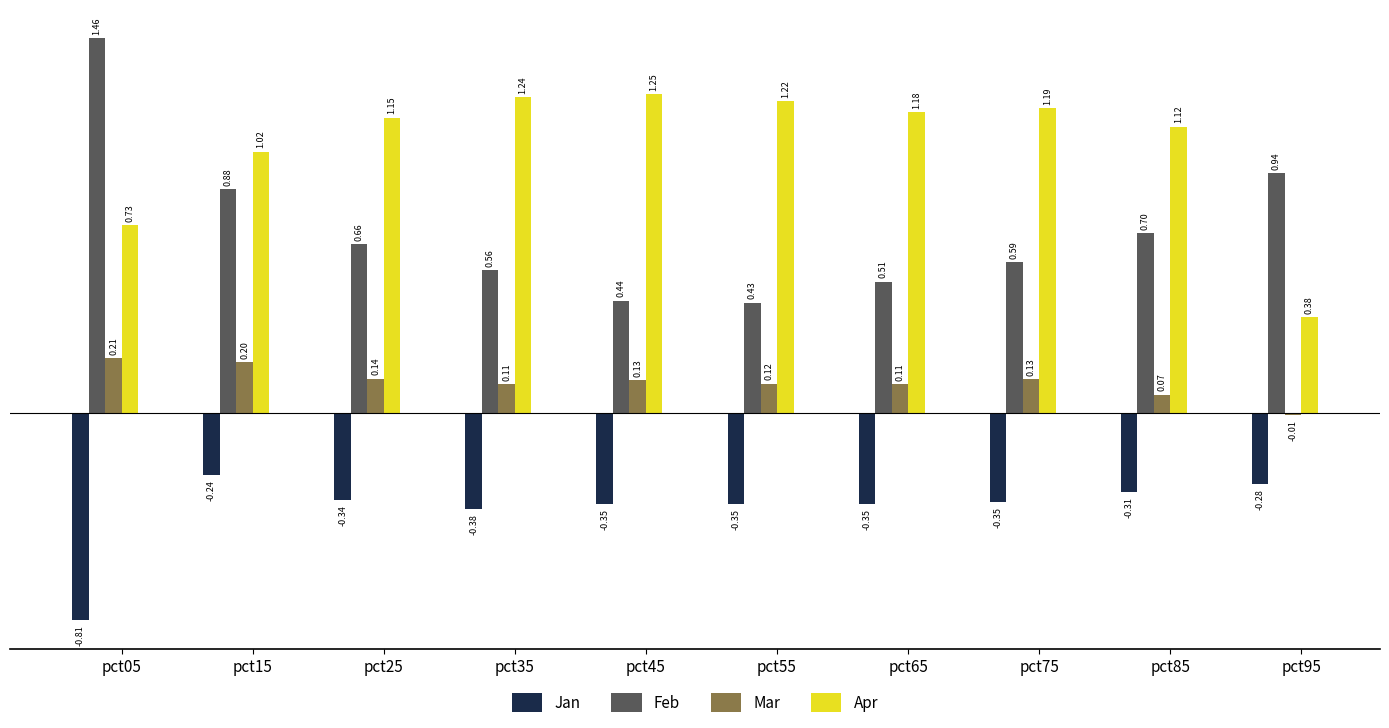

Between pct05 and pct25, which series saw the biggest shift?

Feb